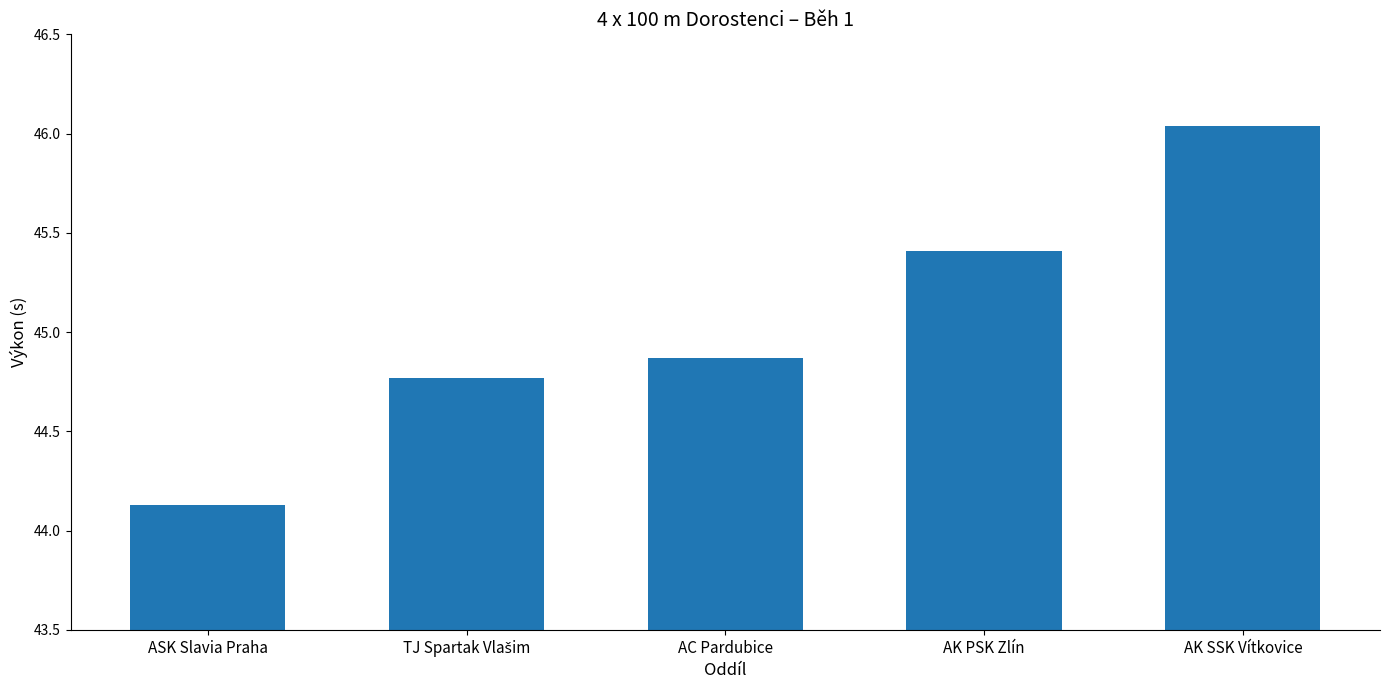

What is the change in value from ASK Slavia Praha to AK SSK Vítkovice?

+1.9